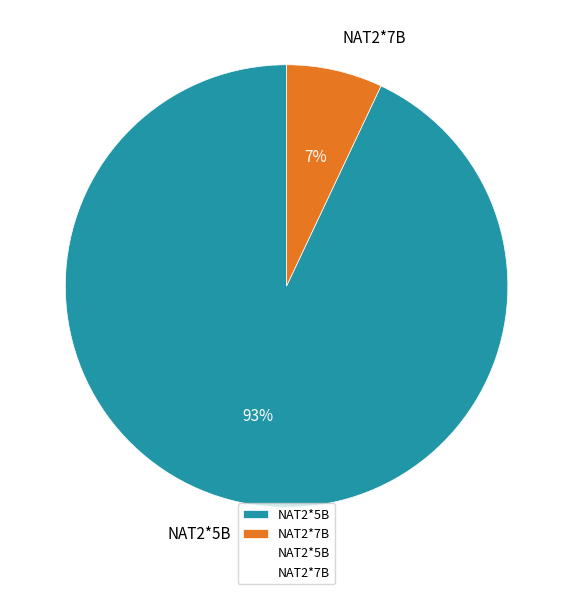

To the nearest percent, what is the difference between the largest and smallest slice percentages?

86%